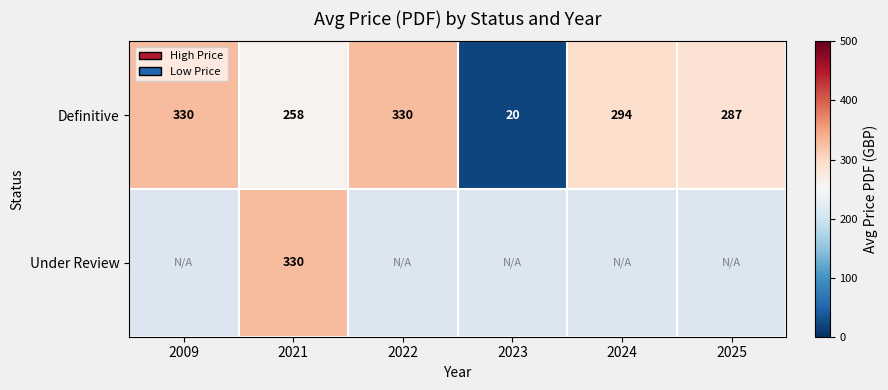

The Definitive series shows 287 at 2025. True or false?

True